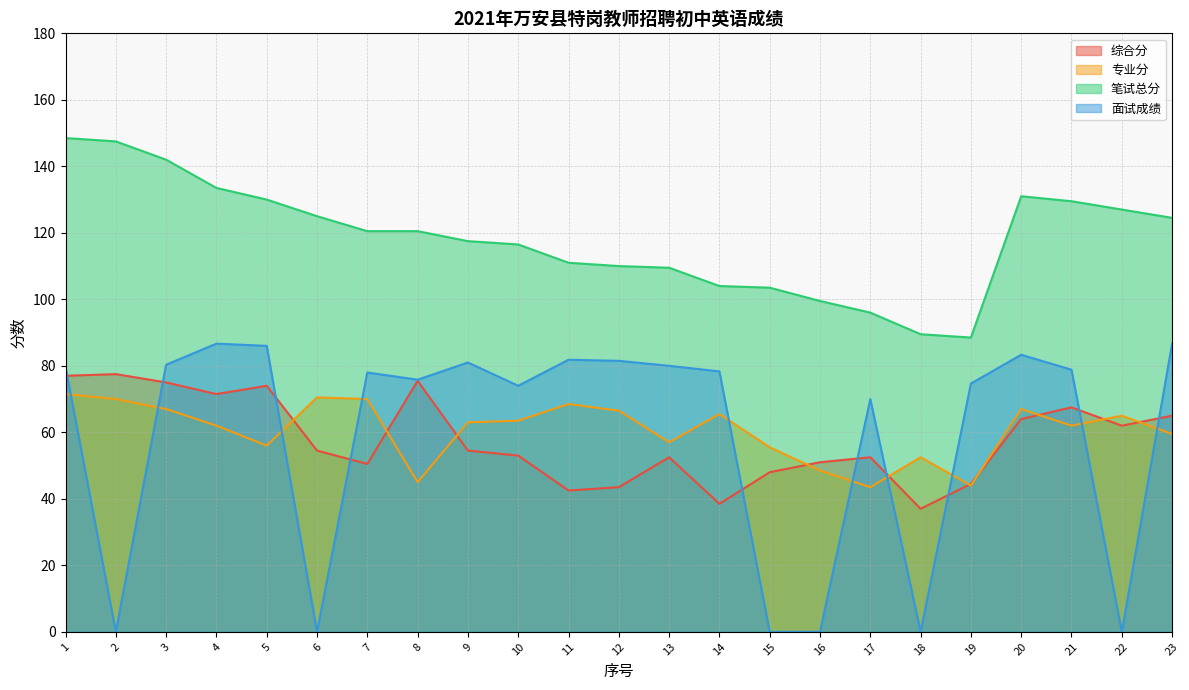

In 专业分, how many points are higher than both neighbors (excluding endpoints)?

6